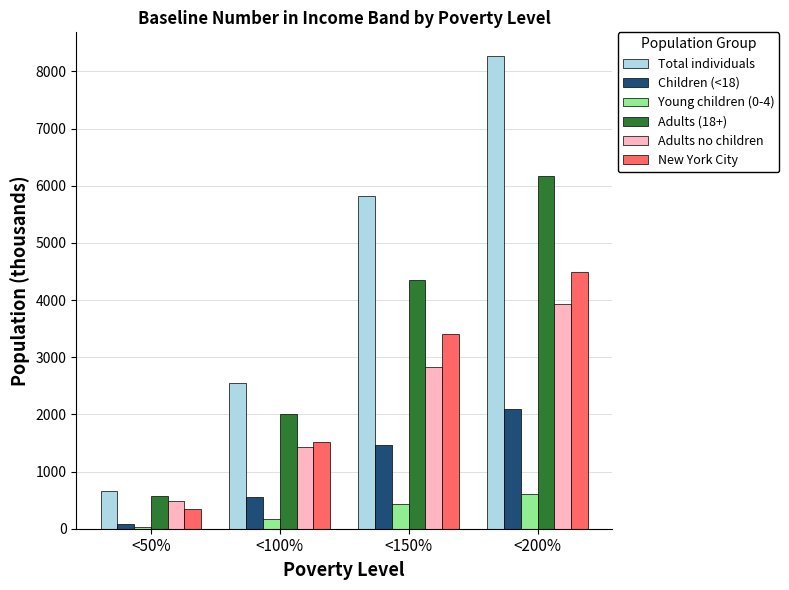

At which category does the chart reach its peak across all series?

<200%